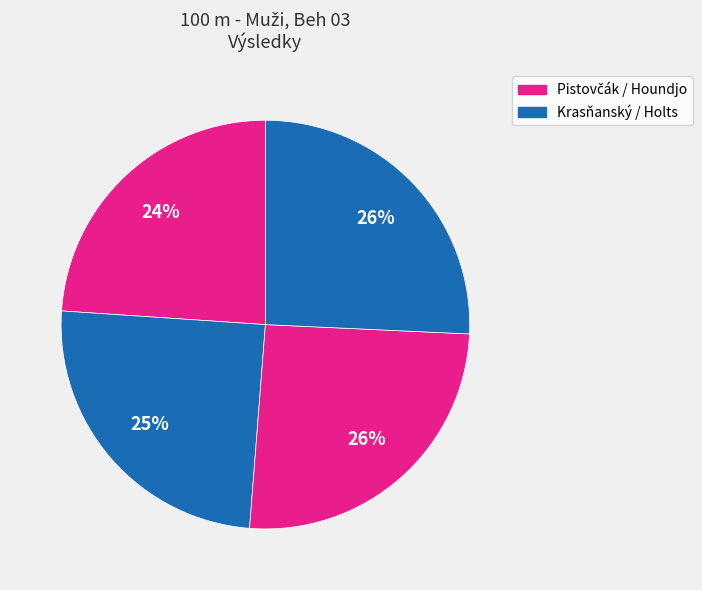

Count the number of slices in the pie.

4